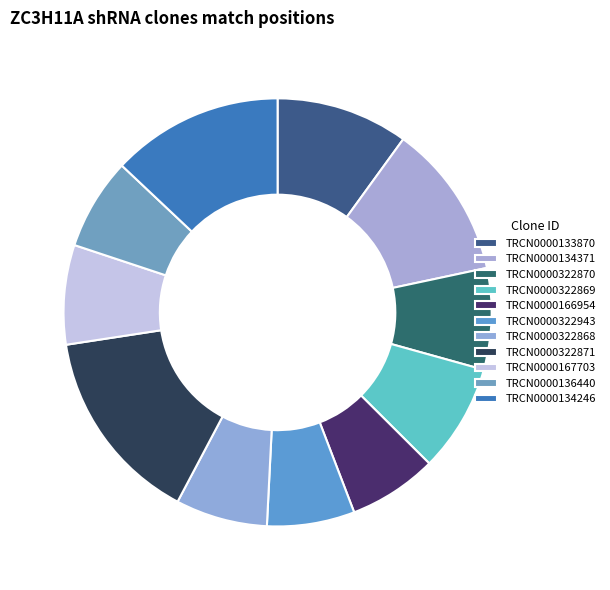

Do TRCN0000322869 and TRCN0000322943 together represent more than half of the pie?

No